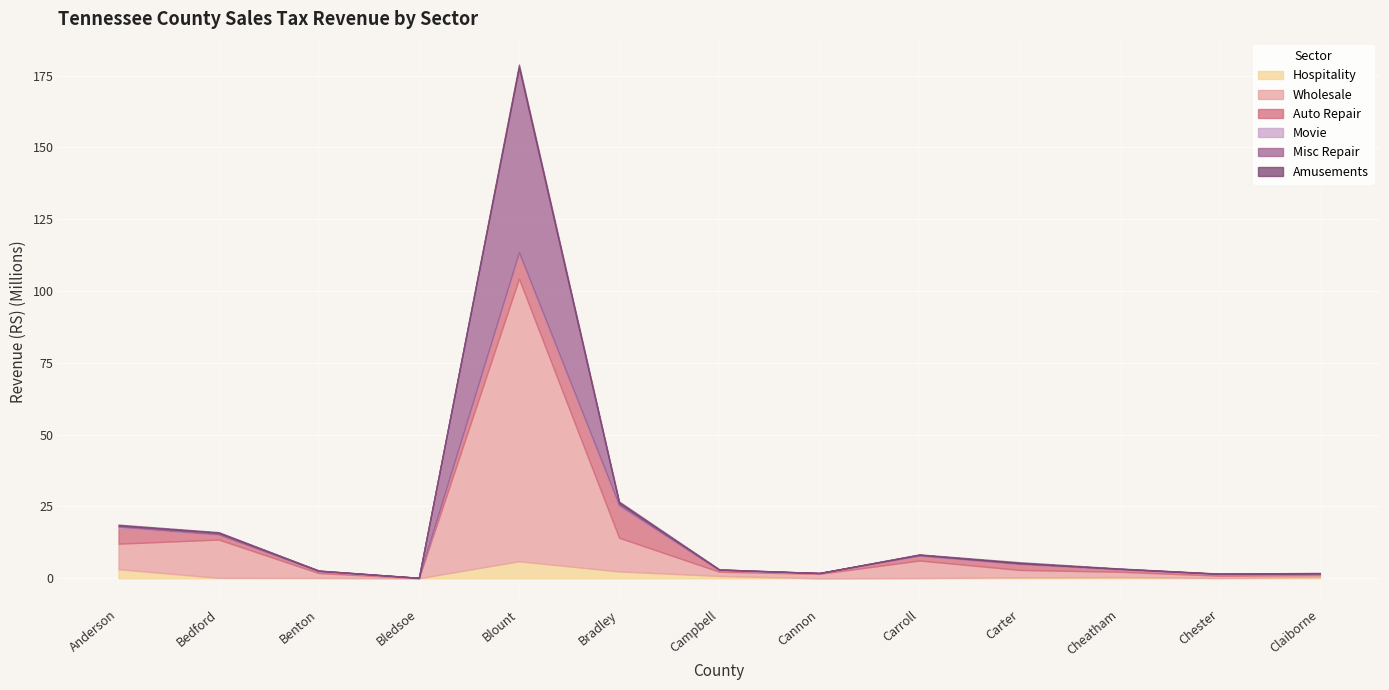

At which label does Auto Repair first exceed 877757?

Anderson